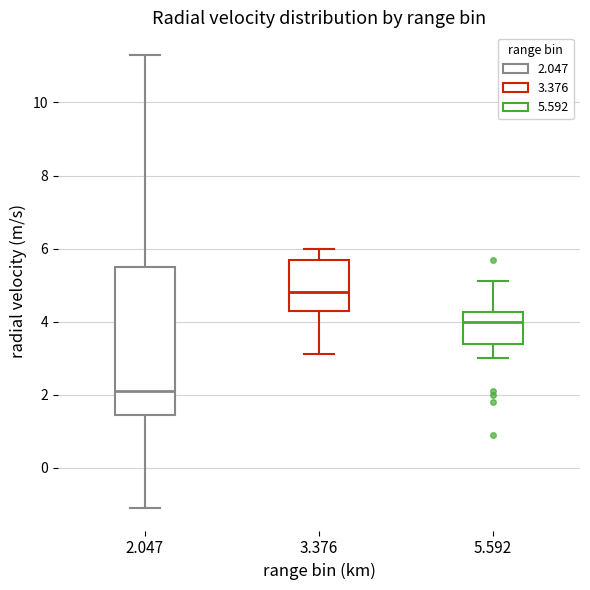

Where does the lower whisker of the box at x = 2.047 end on the y-axis? The values are not printed on the chart, so give them approximately, as read against the axis.

-1.0